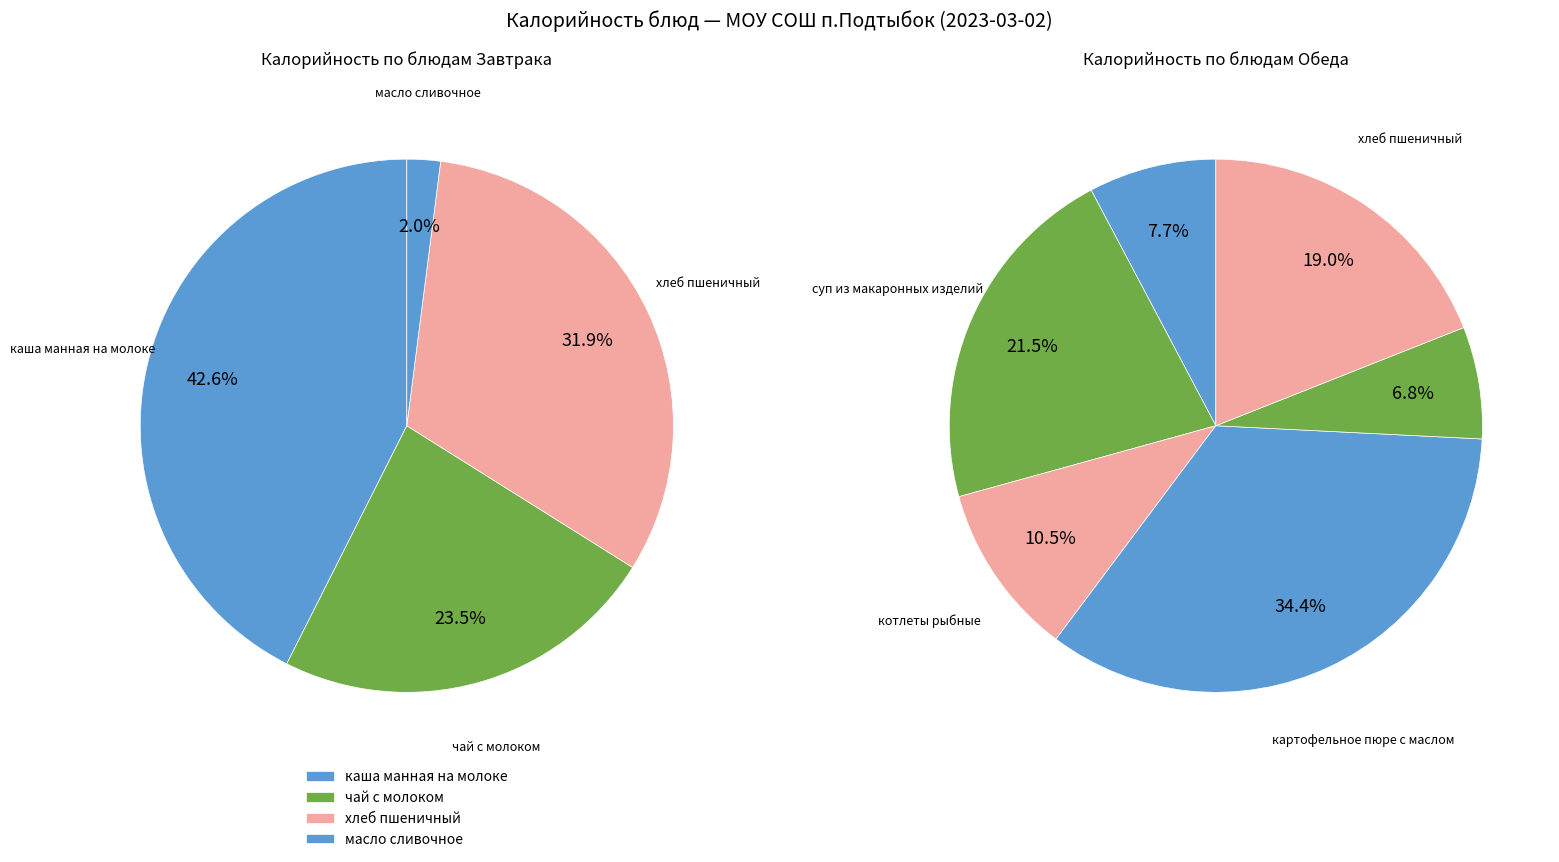

Which category has the biggest portion of the pie?

картофельное пюре с маслом